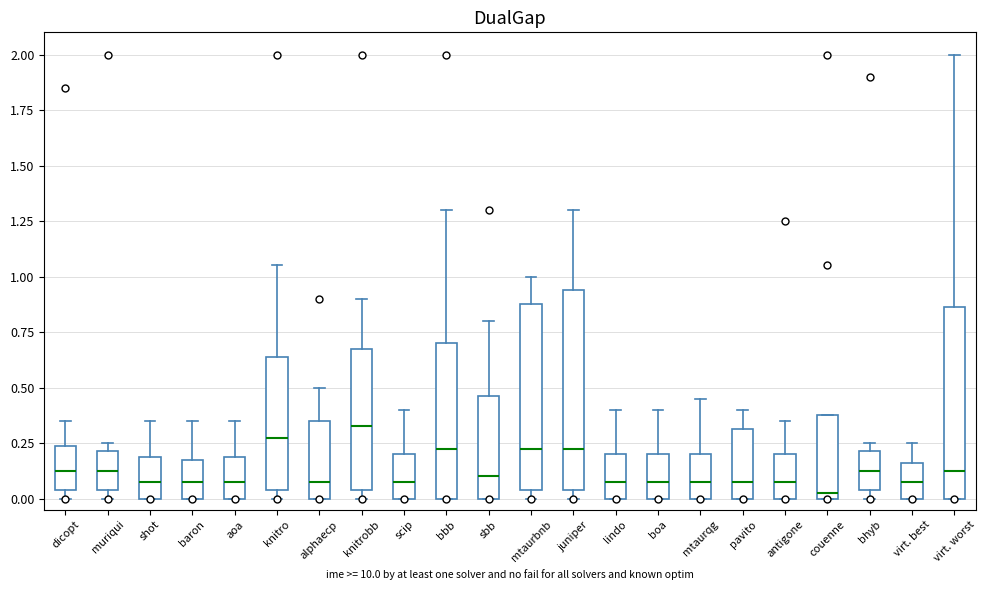

Where is the upper edge of the box for knitro on the y-axis? The values are not printed on the chart, so give them approximately, as read against the axis.

0.65